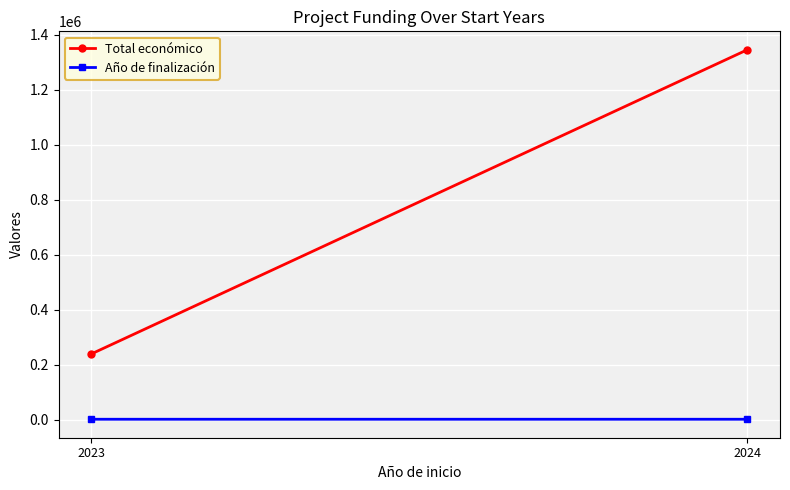

Reading right to left, list all the values displayed in this chart.

Total económico: 1345535.0	239744.0
Año de finalización: 2026.3	2025.0